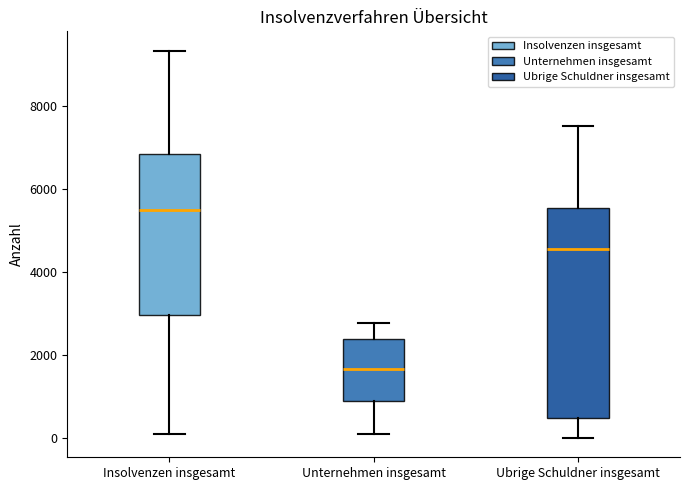

Which box is the tallest, from its lower edge to its upper edge?

Ubrige Schuldner insgesamt